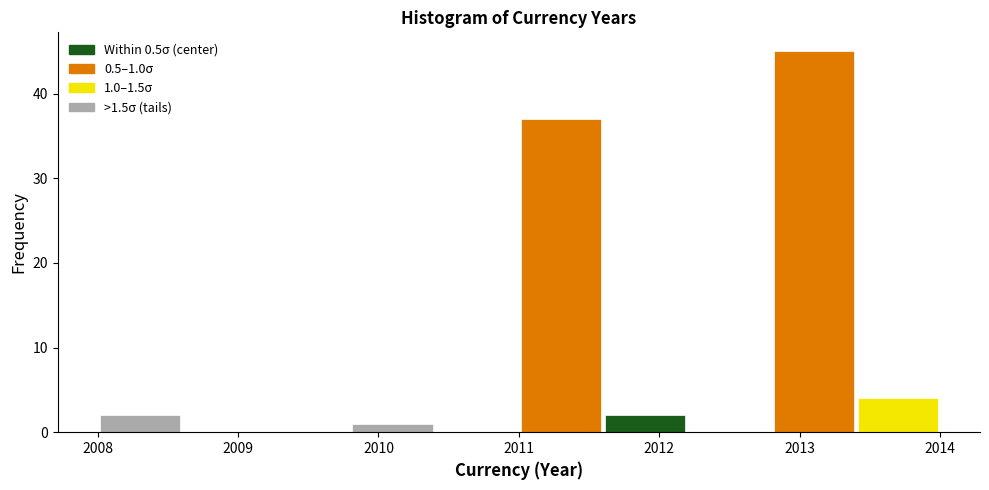

Over which range of the x-axis is the bar tallest?

2012.8 to 2013.4